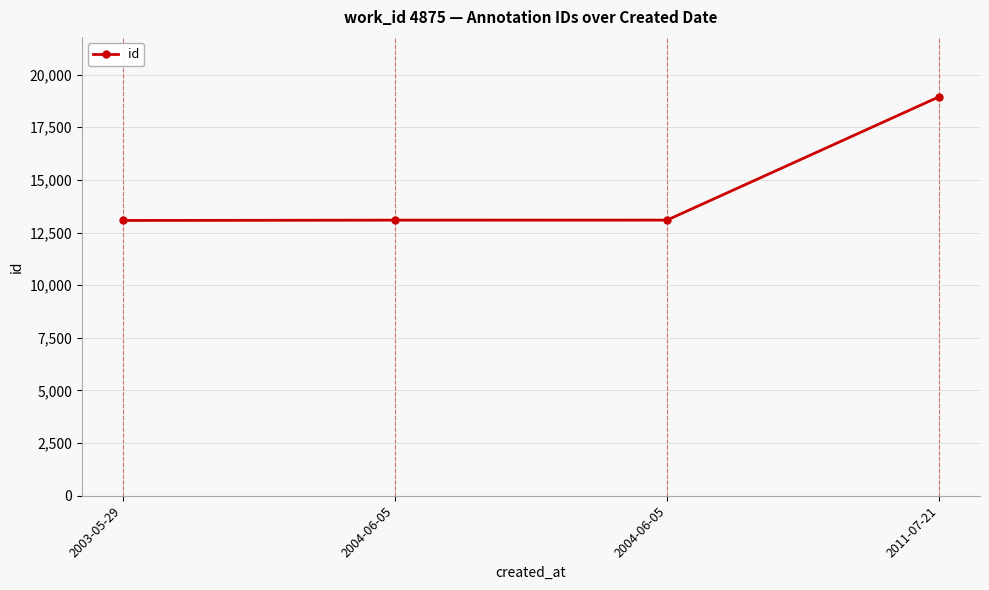

Rank the categories by value from lowest to highest.

2003-05-29, 2004-06-05, 2004-06-05, 2011-07-21